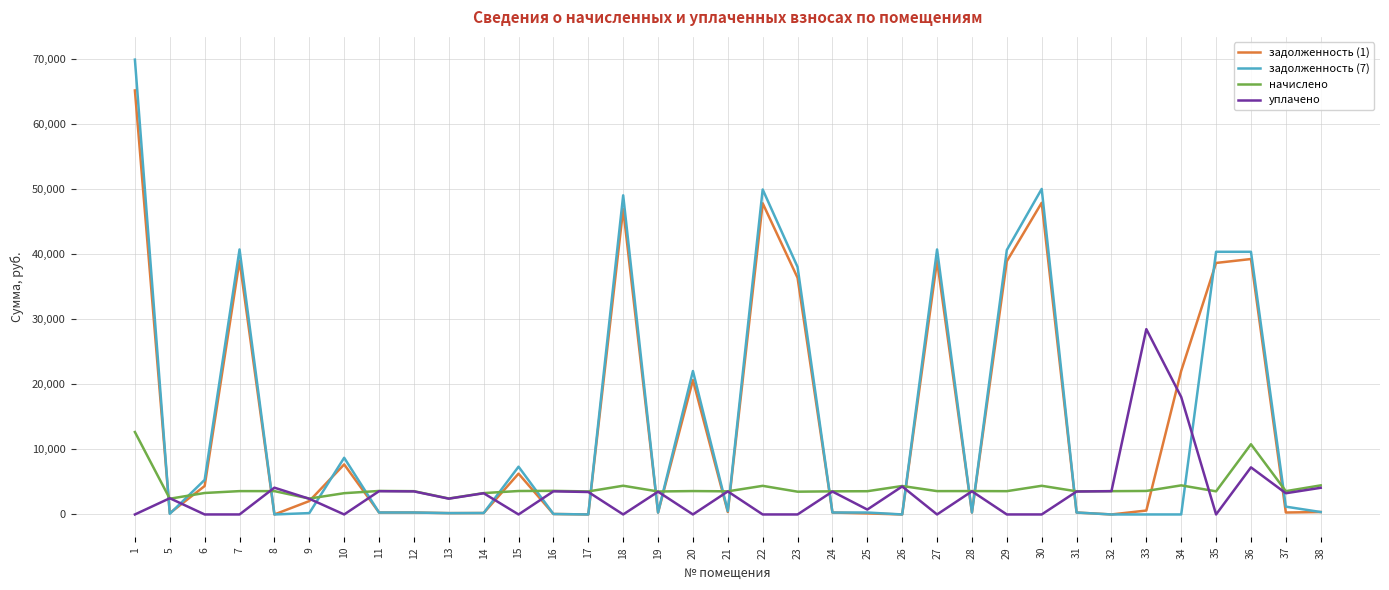

What is the maximum value for уплачено?

28493.7